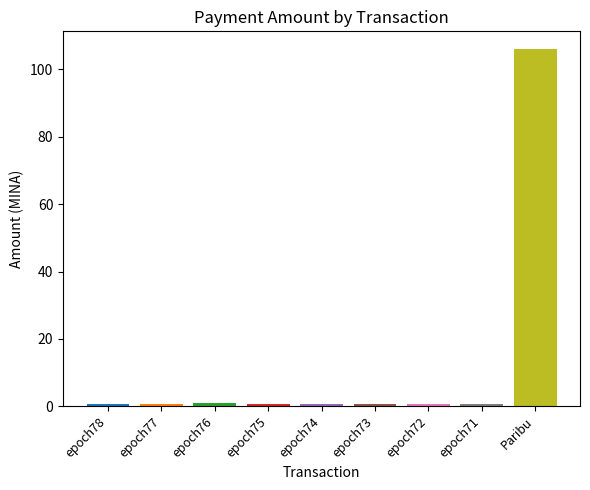

At which category does the chart reach its peak across all series?

Paribu